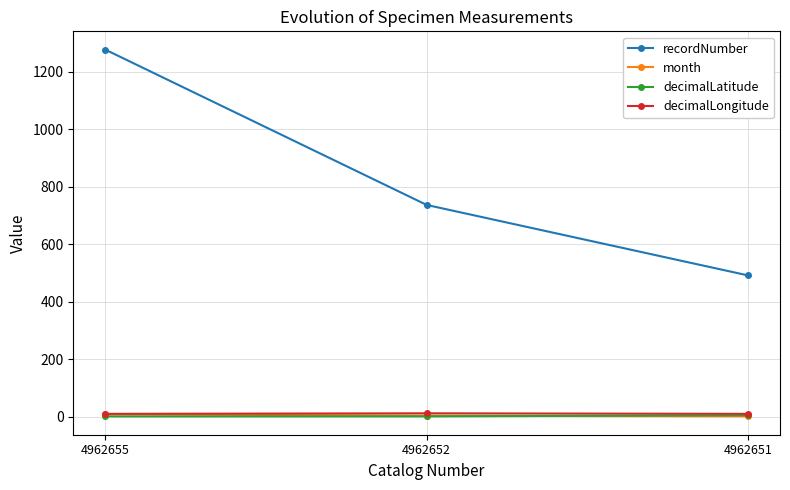

Where is recordNumber nearest to the value 883?

4962652